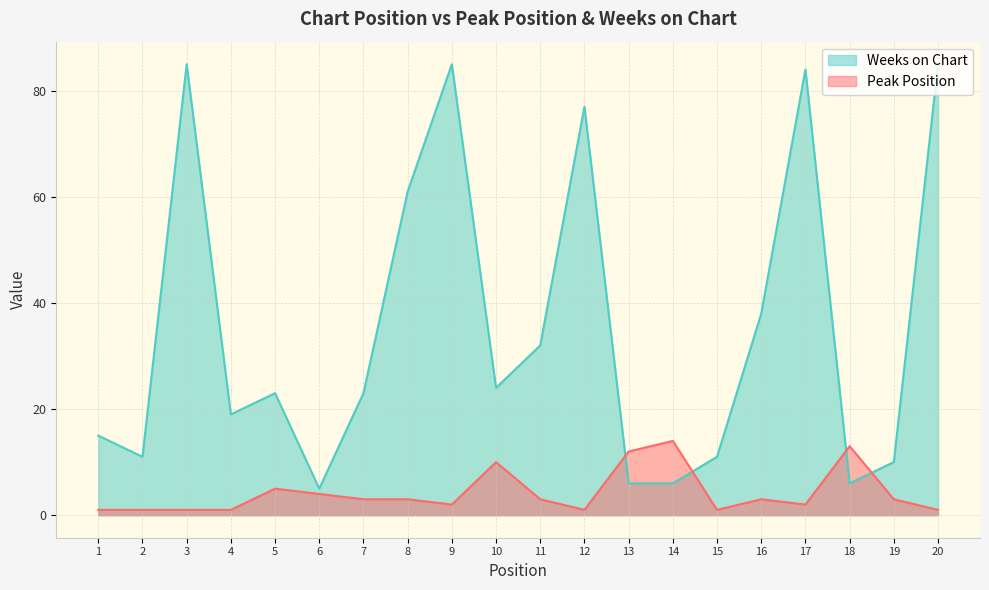

The Peak Position series shows 3 at 8. True or false?

True